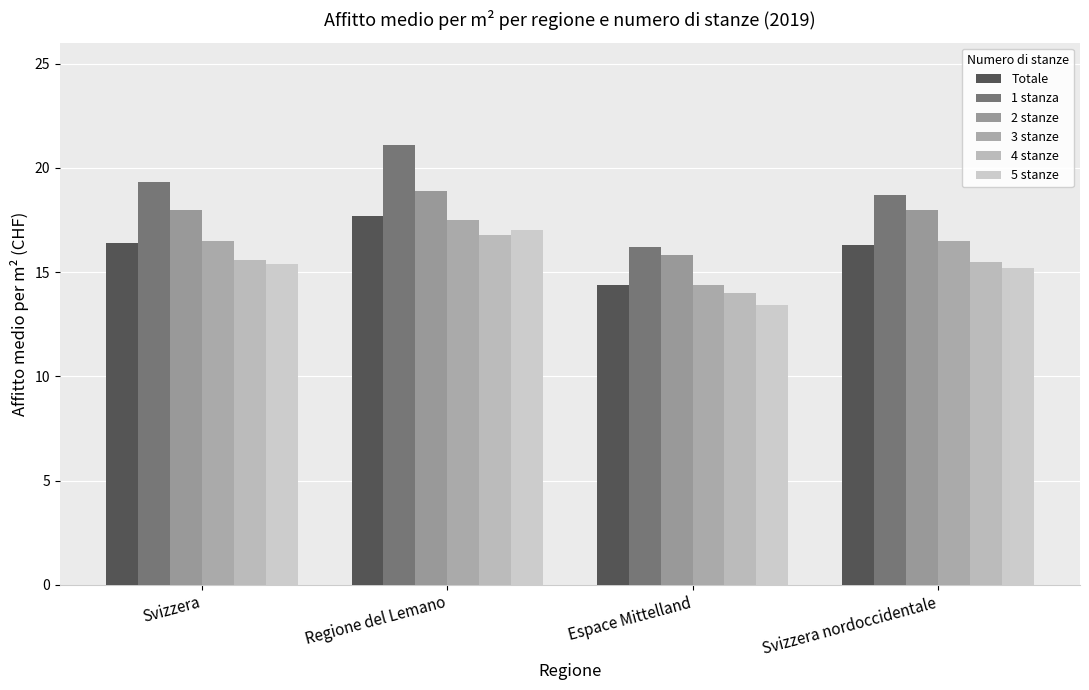

What is the lowest value of the 4 stanze series?

14.0